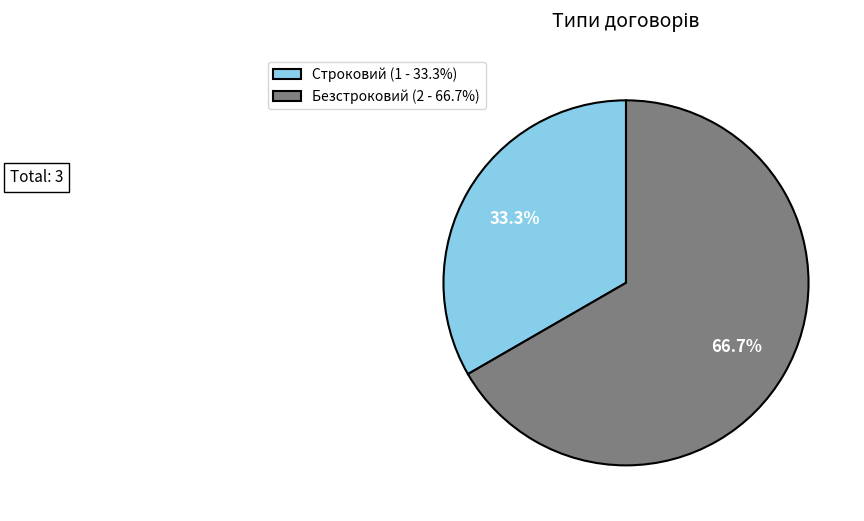

True or false: Строковий accounts for 33% of the total.

True